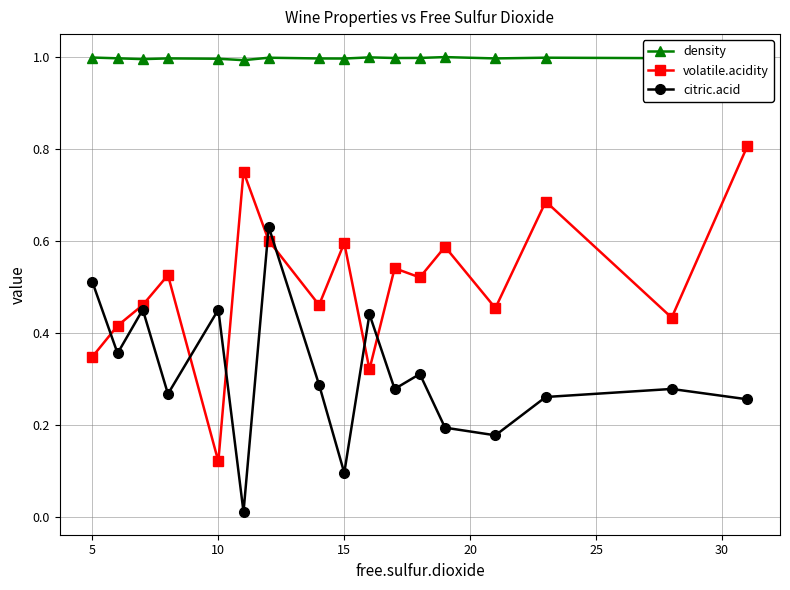

True or false: volatile.acidity has more than 0 interior local peaks.

True